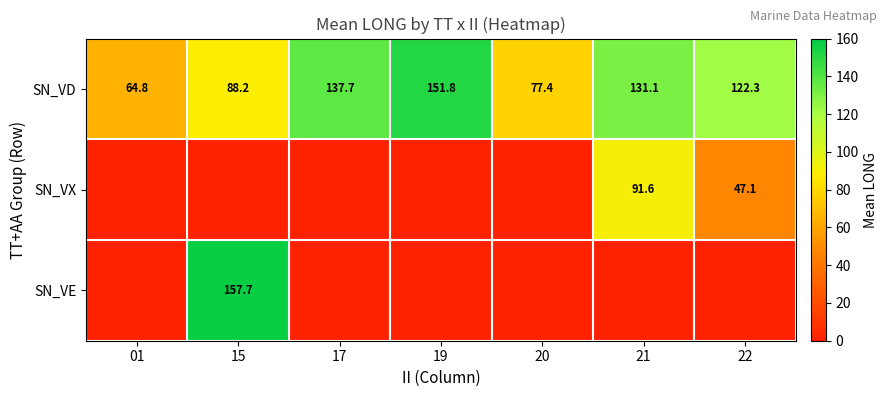

What is the difference between the SN_VD values at 19 and 15?

63.6